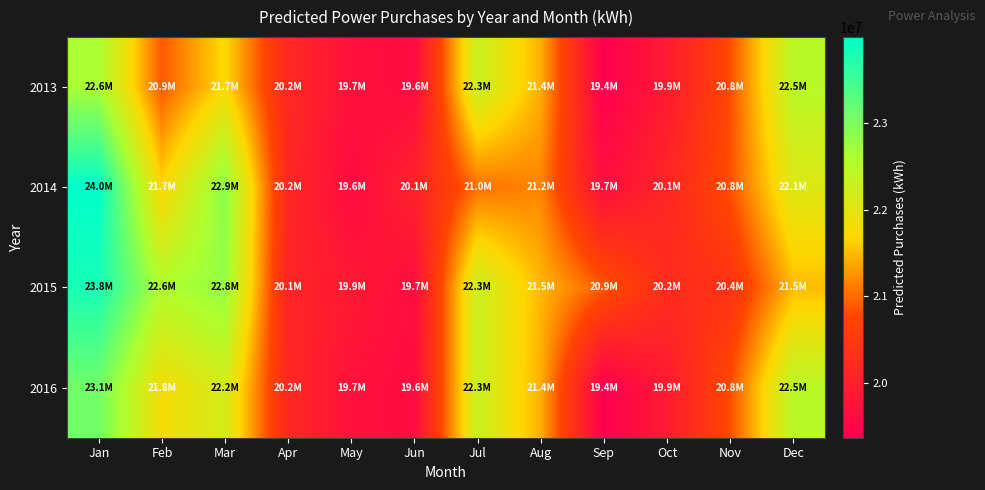

Reading right to left, extract all data points from this chart.

2013: Dec=22459860.7	Nov=20807179.3	Oct=19909406.9	Sep=19375713.1	Aug=21425045.5	Jul=22306157.7	Jun=19608714.0	May=19733597.7	Apr=20183383.2	Mar=21725458.5	Feb=20892556.6	Jan=22630345.7
2014: Dec=22059683.4	Nov=20834158.9	Oct=20127552.2	Sep=19670854.4	Aug=21161584.3	Jul=21031840.2	Jun=20055785.3	May=19597802.6	Apr=20177813.6	Mar=22873690.9	Feb=21687954.0	Jan=23982566.2
2015: Dec=21499641.2	Nov=20396201.3	Oct=20248299.3	Sep=20894392.6	Aug=21483853.3	Jul=22271947.5	Jun=19654052.0	May=19896037.6	Apr=20108333.6	Mar=22796098.9	Feb=22565305.6	Jan=23792163.9
2016: Dec=22459860.7	Nov=20807179.3	Oct=19909406.9	Sep=19375713.1	Aug=21425045.5	Jul=22306157.7	Jun=19608714.0	May=19733597.7	Apr=20177813.6	Mar=22167470.9	Feb=21784754.7	Jan=23087368.9